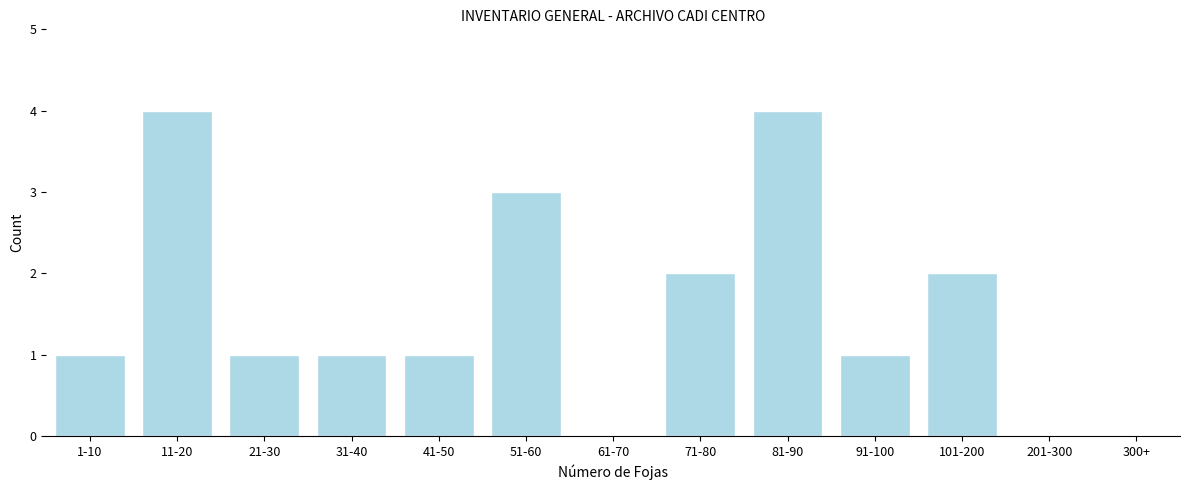

Between 300+ and 21-30, which is larger?

21-30